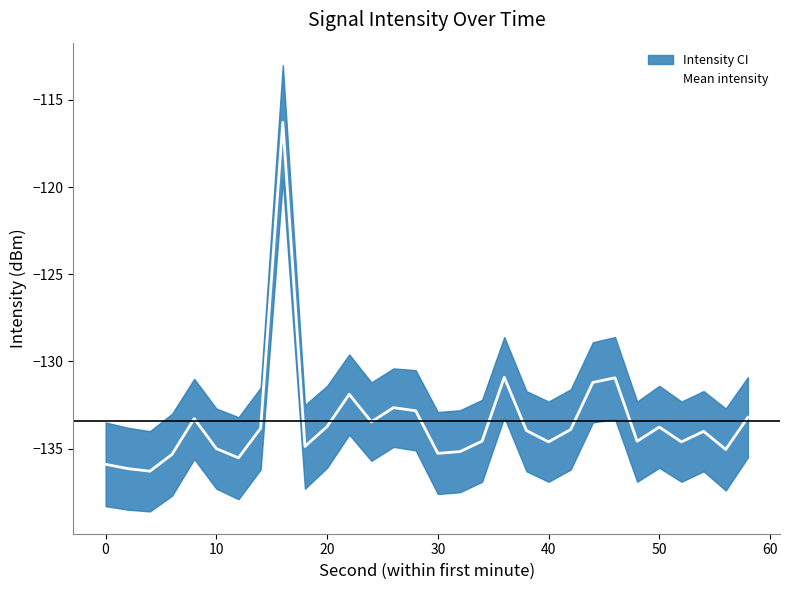

What is the minimum value shown in the chart?

-136.3